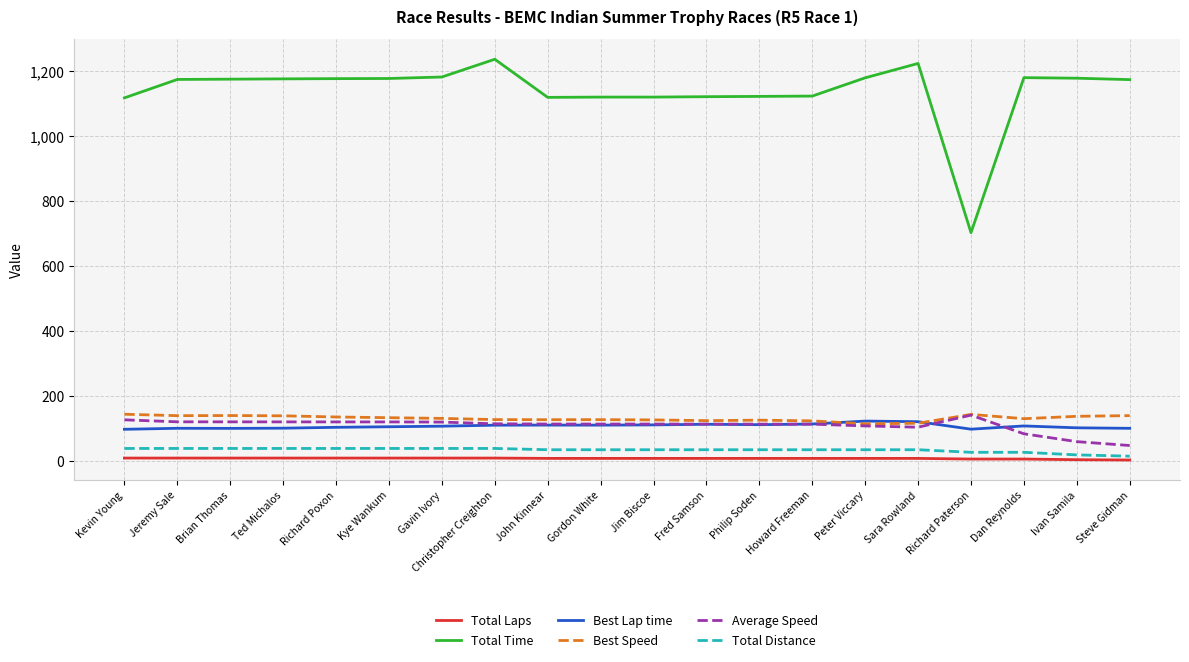

Which series changed the most between Christopher Creighton and Fred Samson?

Total Time